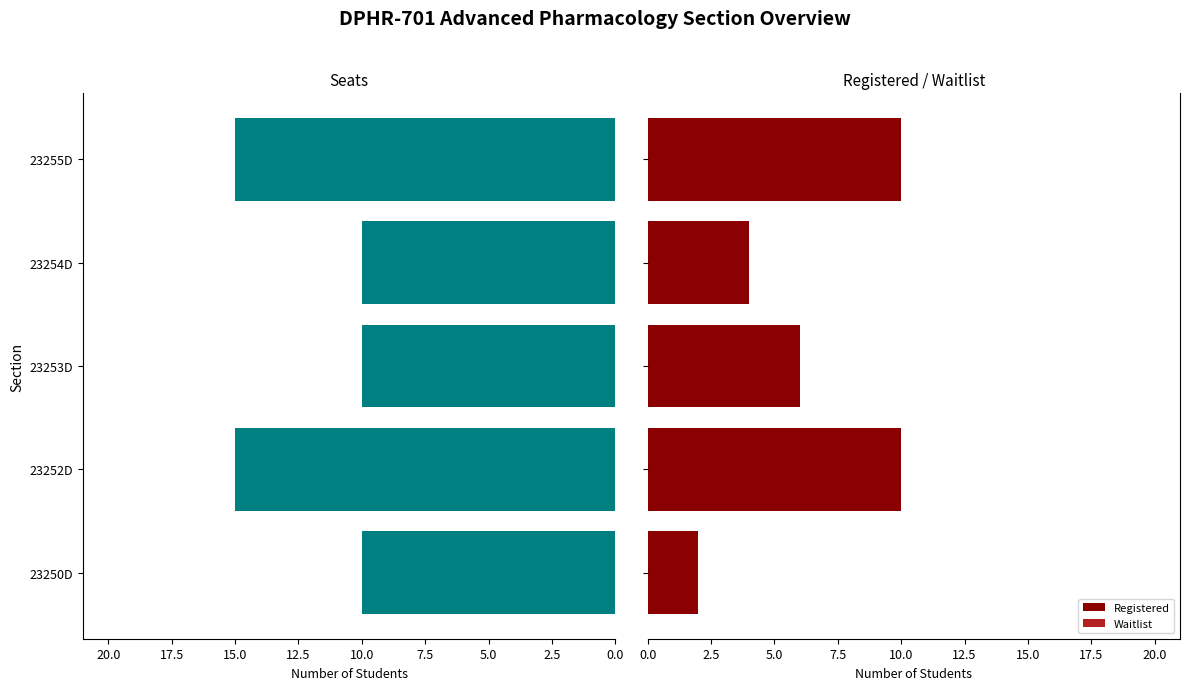

What is the highest value of the Registered series?

10